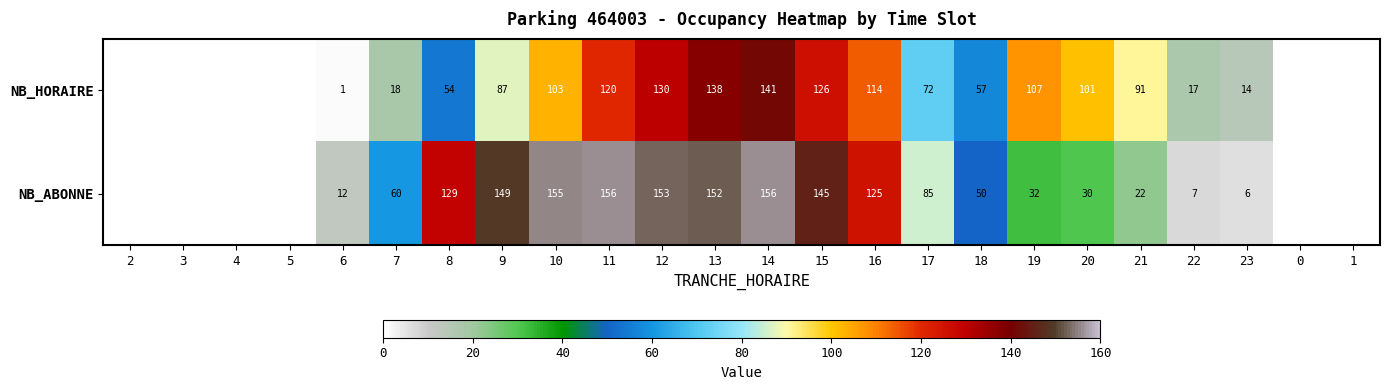

Count the number of data series in this chart.

2